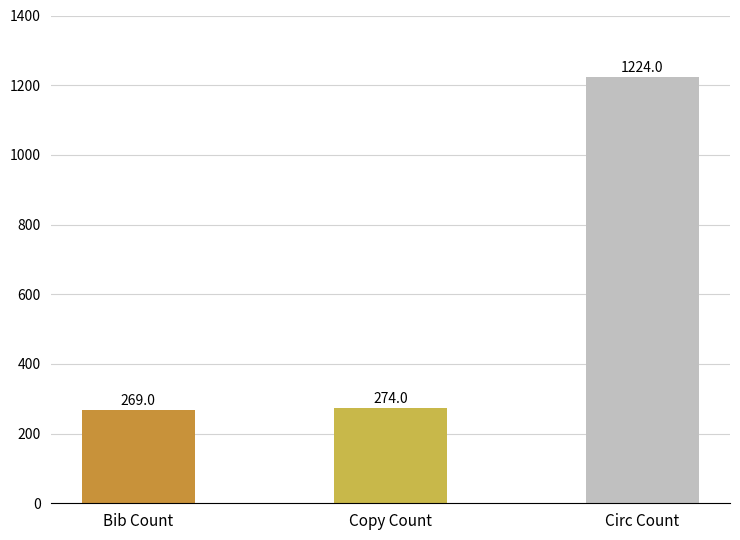

Reading left to right, list all the values displayed in this chart.

269	274	1224